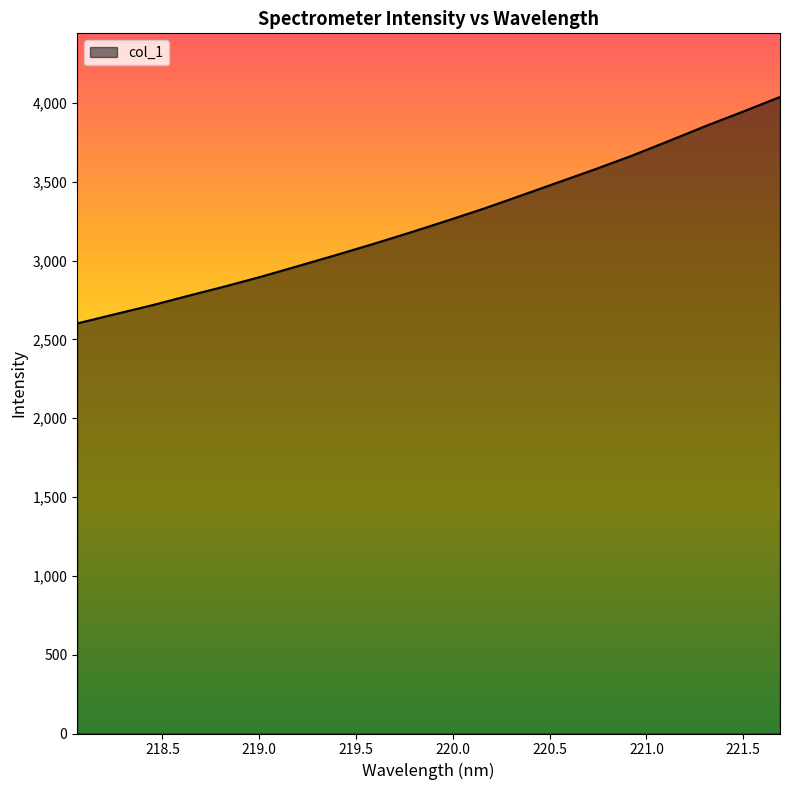

What is the greatest value displayed?

4037.6